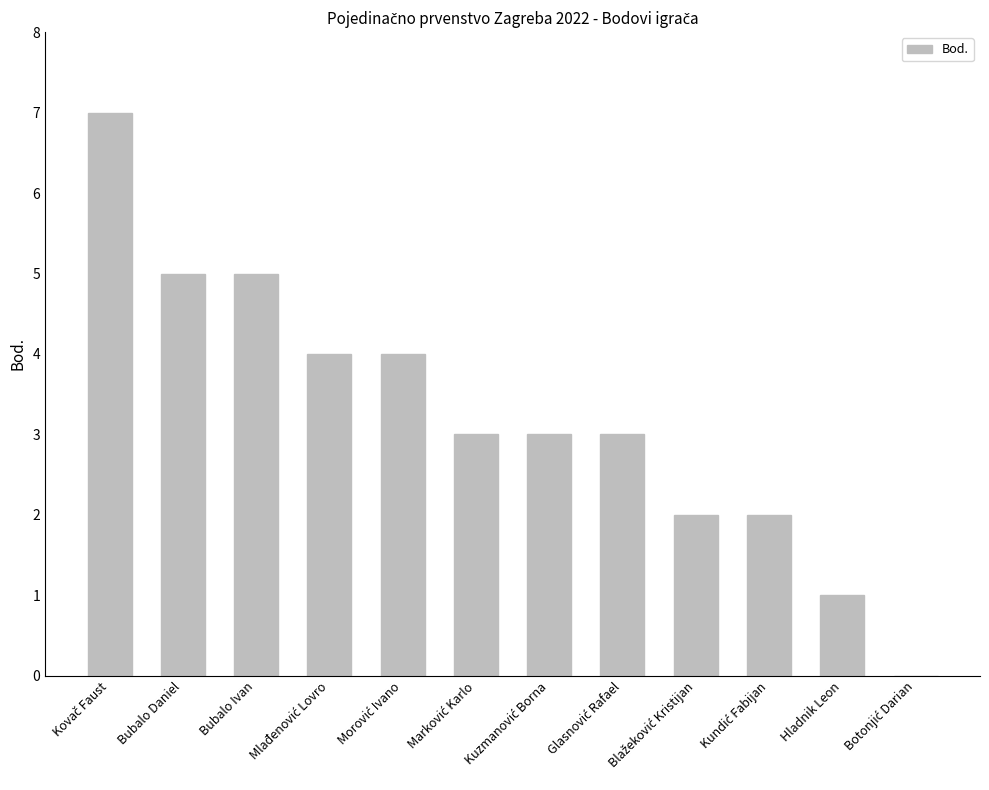

Are the bars horizontal?

No